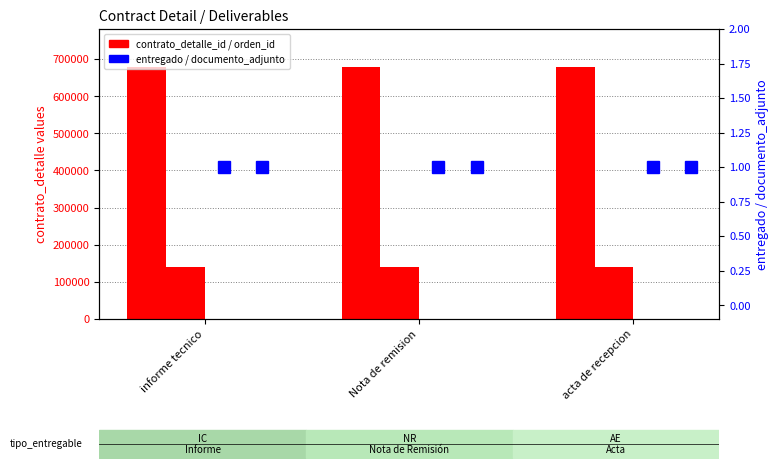

Rank the categories by documento_adjunto value from lowest to highest.

informe tecnico, Nota de remision, acta de recepcion